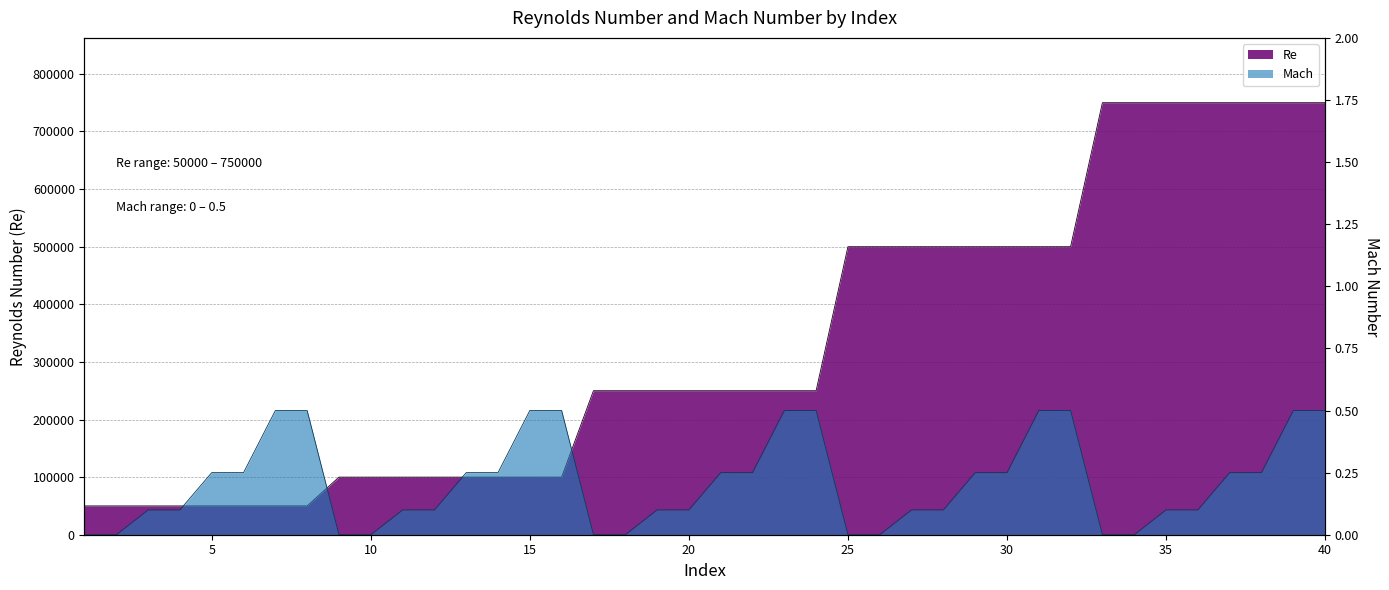

How many values in Mach are above zero?

30